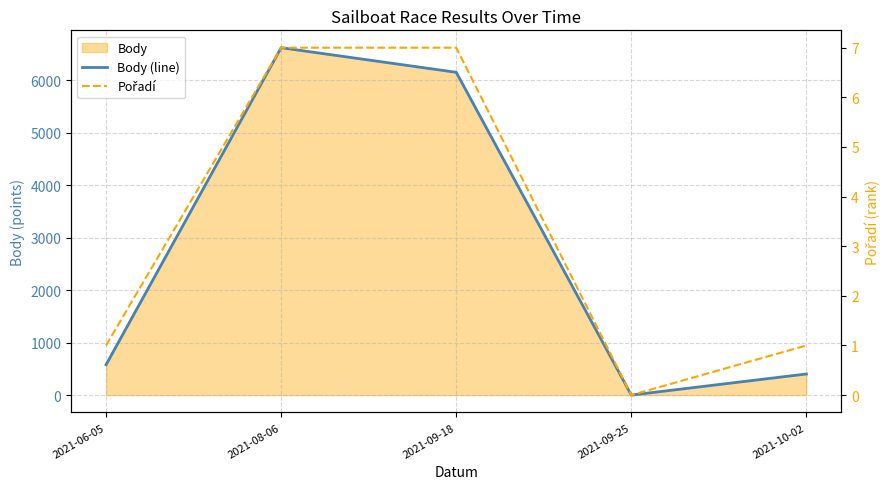

How many values in Body (line) are above zero?

4